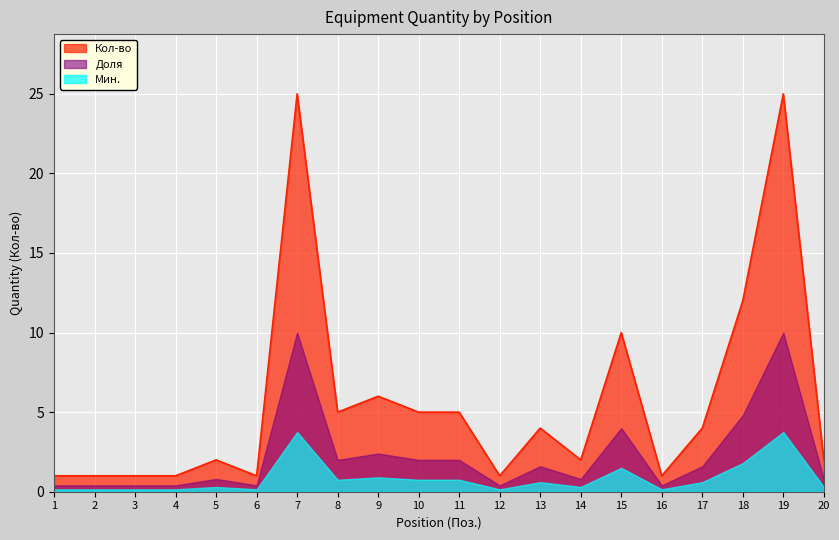

Reading left to right, what are all the values shown in this chart?

1=1	2=1	3=1	4=1	5=2	6=1	7=25	8=5	9=6	10=5	11=5	12=1	13=4	14=2	15=10	16=1	17=4	18=12	19=25	20=2